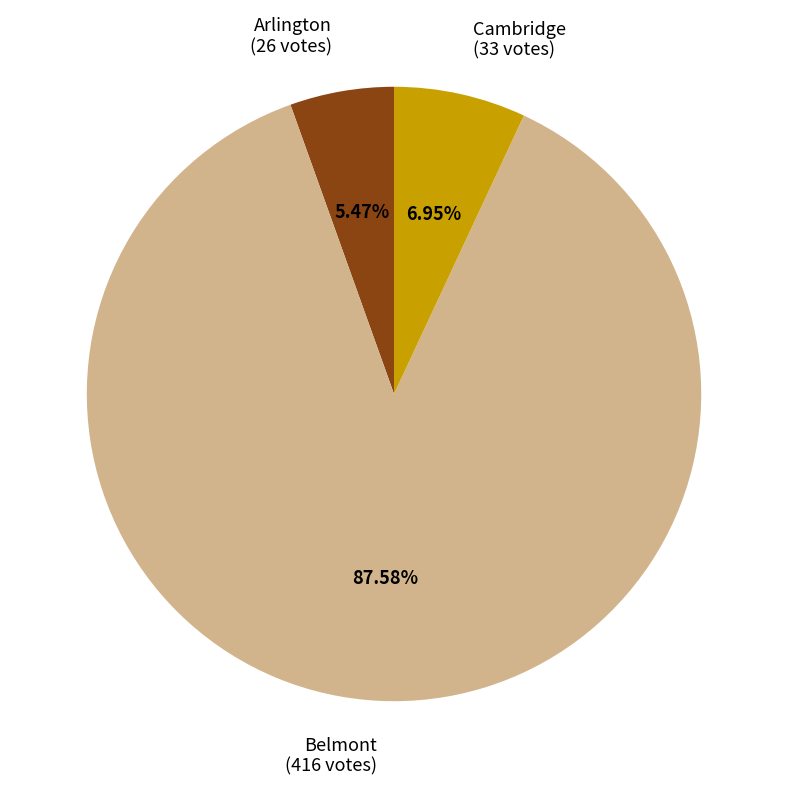

Is the sum of Cambridge (33 votes) and Belmont (416 votes) greater than half?

Yes